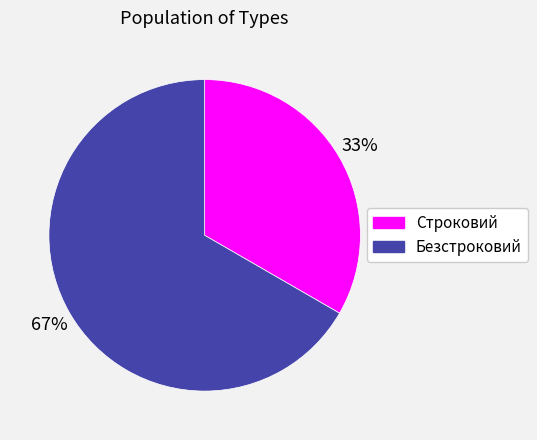

To the nearest percent, what percentage of the pie is Строковий?

33%